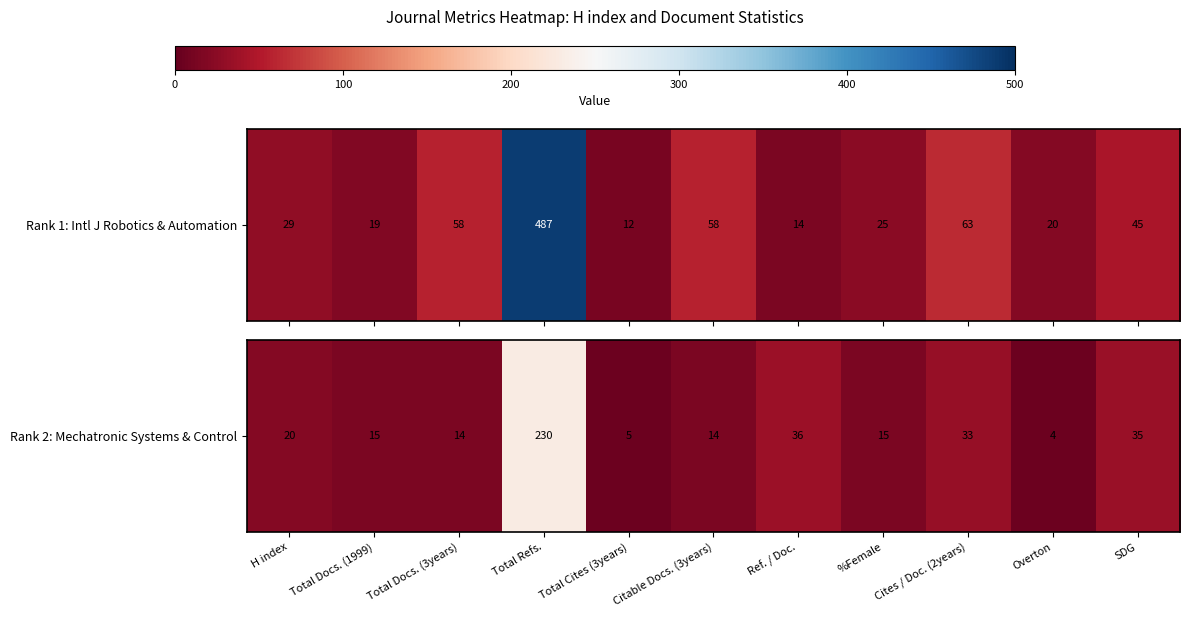

What is the smallest value displayed?

4